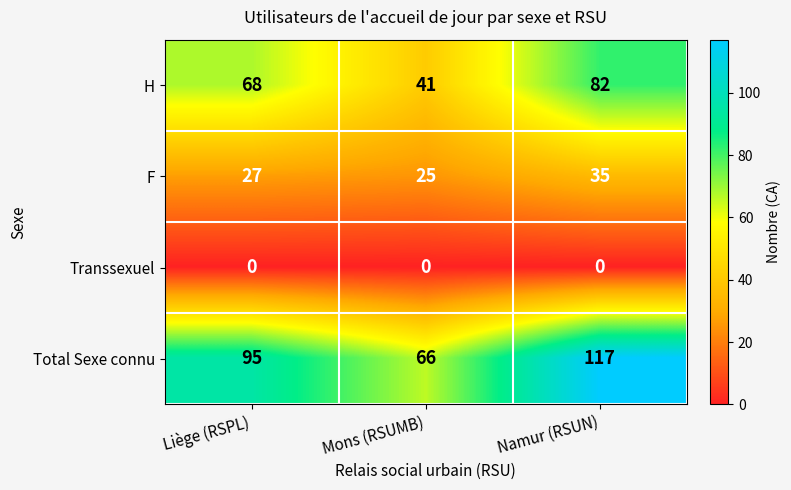

What is the average value of the F series?

29